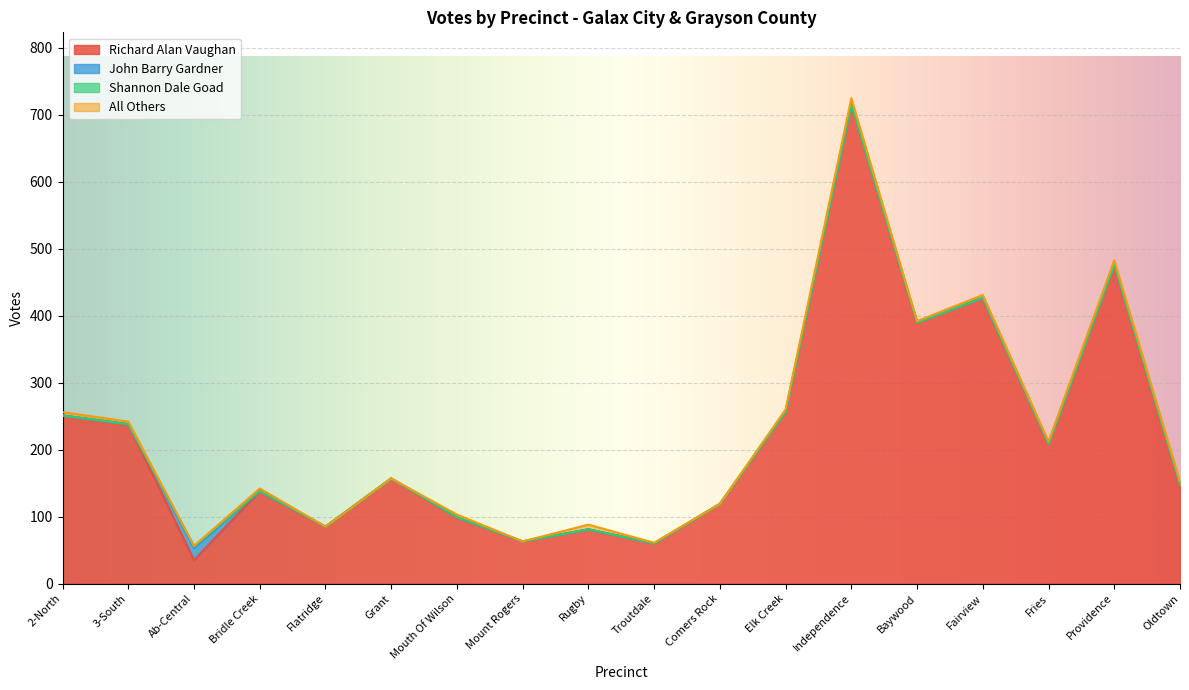

How many lines are shown in the chart?

4